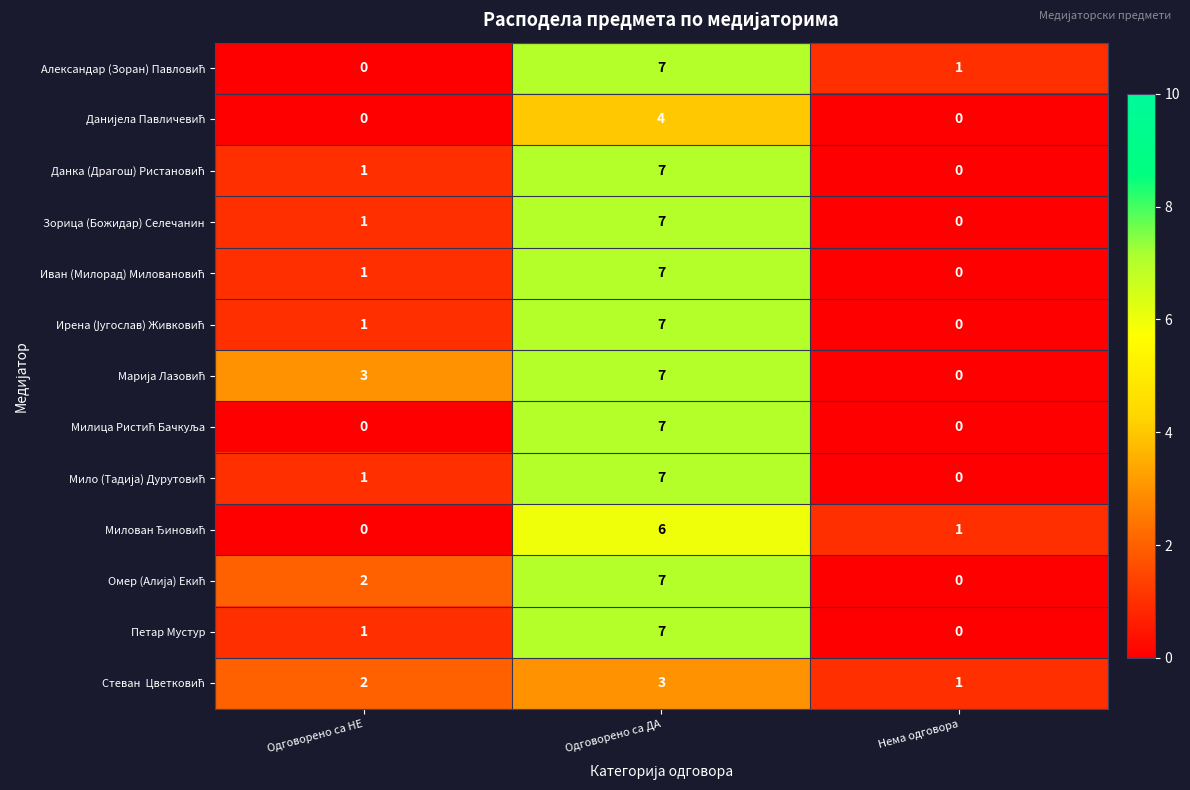

Which label corresponds to the largest value in the chart?

Одговорено са ДА